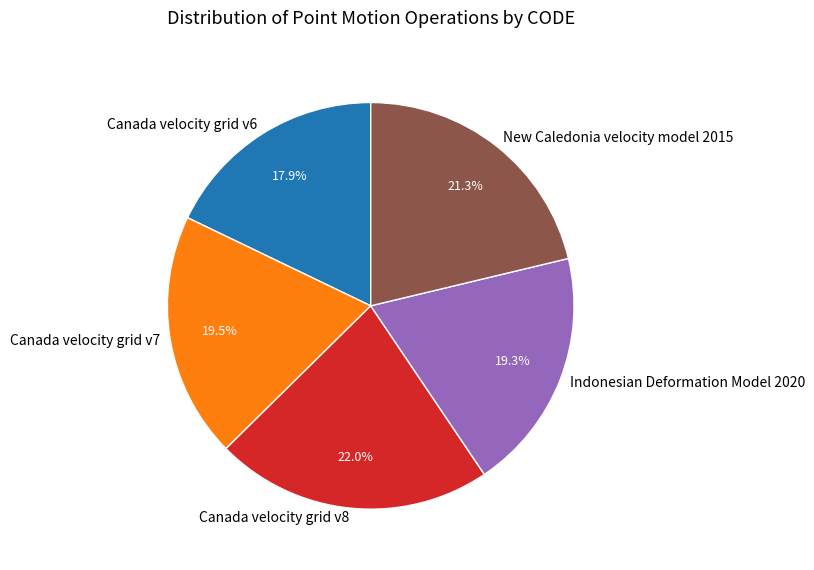

Approximately how many times larger is the value at Canada velocity grid v7 compared to Indonesian Deformation Model 2020?

1.0